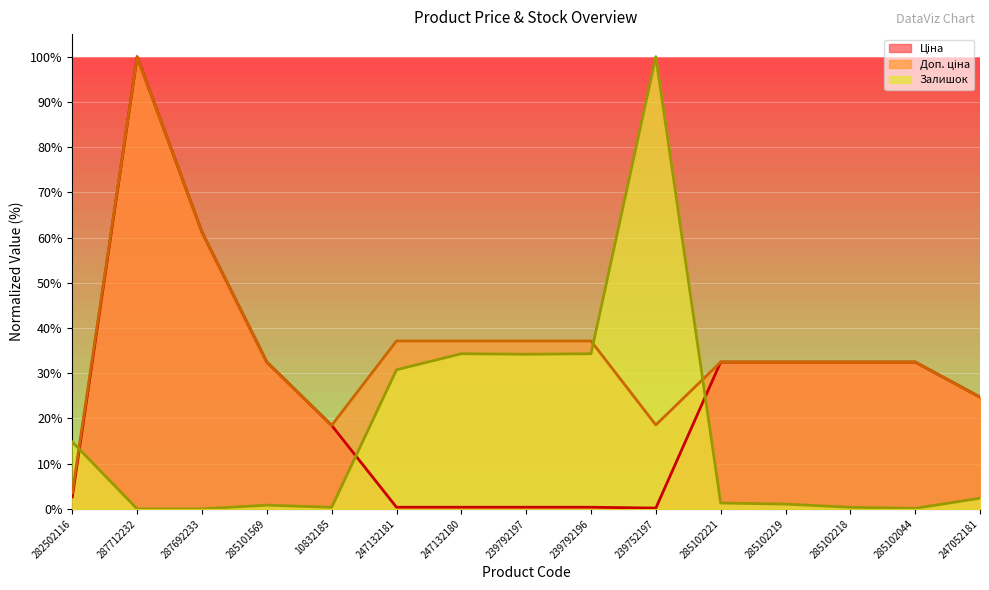

At which category does Доп. ціна (line) reach its first local peak?

287712232